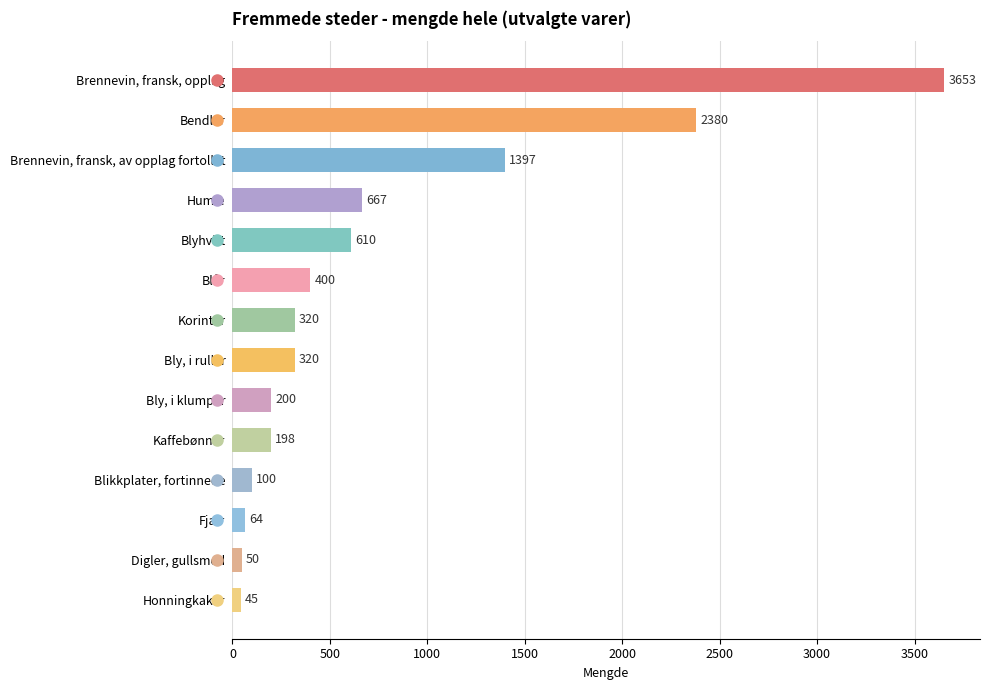

What is the difference between the second highest and minimum values?

2335